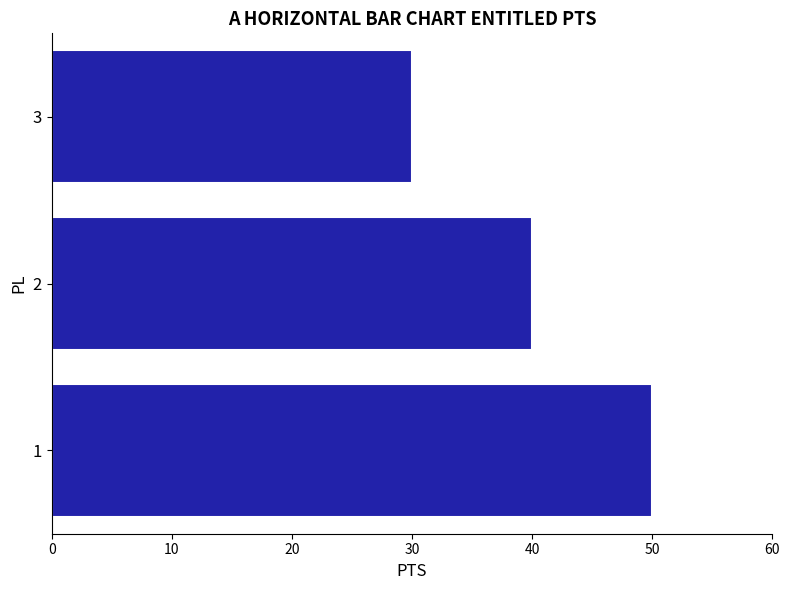

What value does the data have at 1?

50